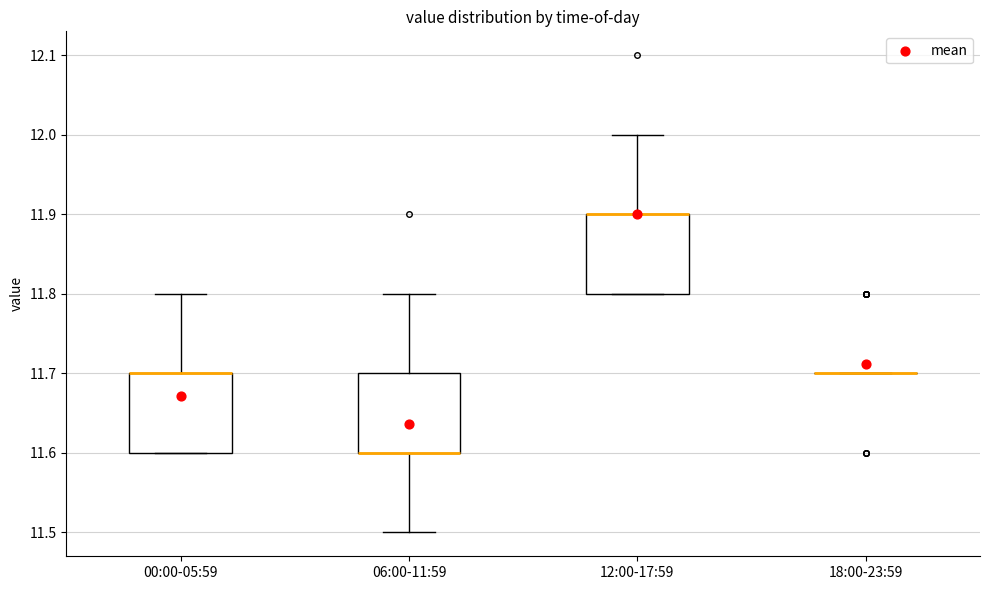

Where is the lower edge of the box for 06:00-11:59 on the y-axis? The values are not printed on the chart, so give them approximately, as read against the axis.

11.6